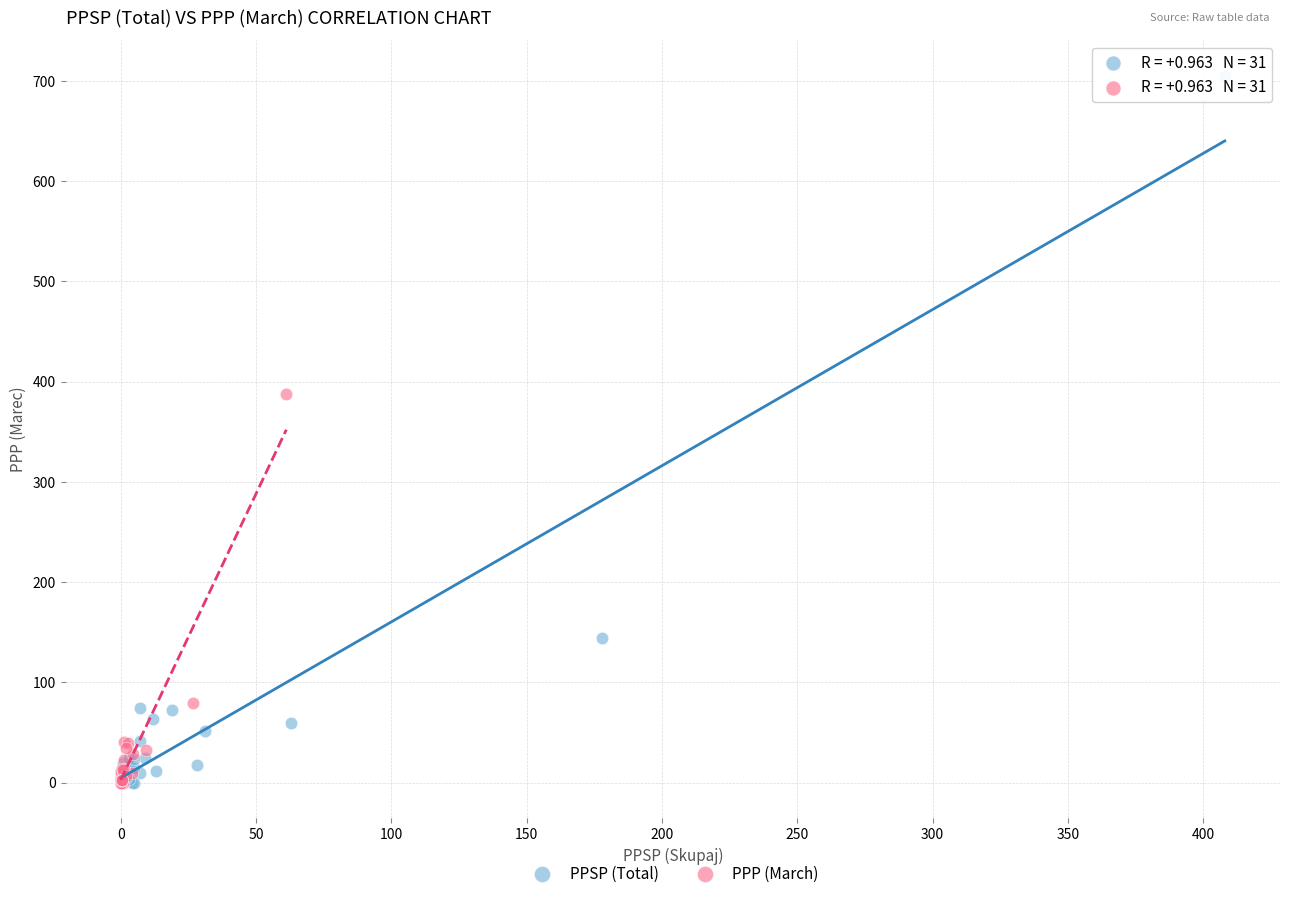

Which series has the widest spread of Y values?

PPSP (Total)